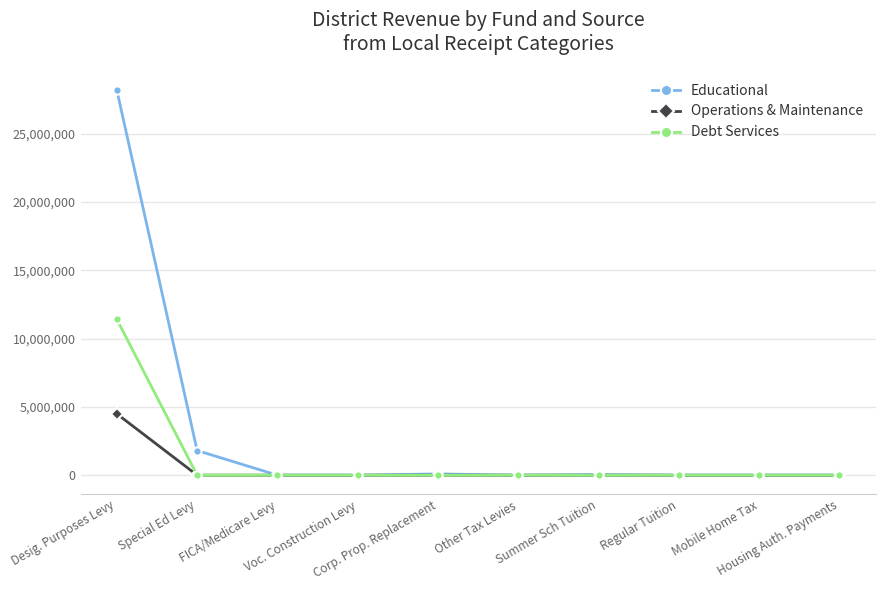

What is the highest value of the Educational series?

28184842